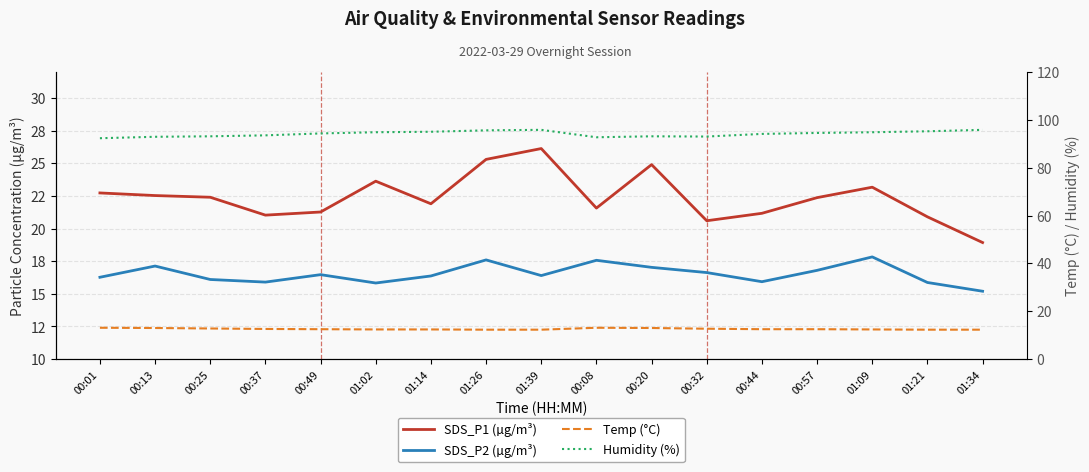

Does the chart display data point markers on the line(s)?

No